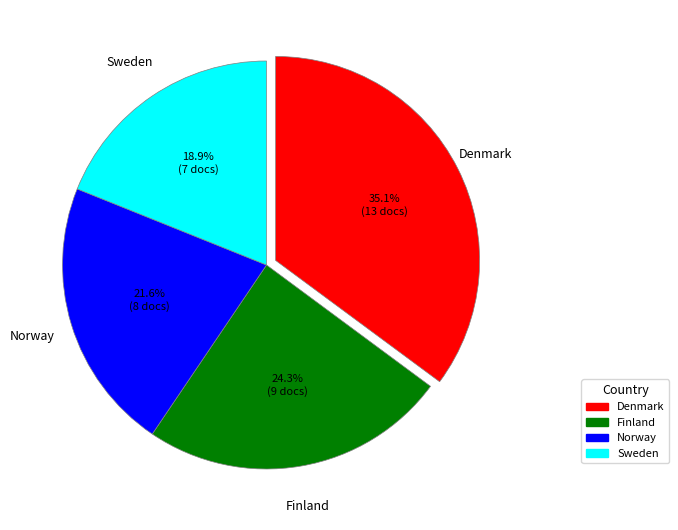

To the nearest percent, what portion does Denmark represent?

35%